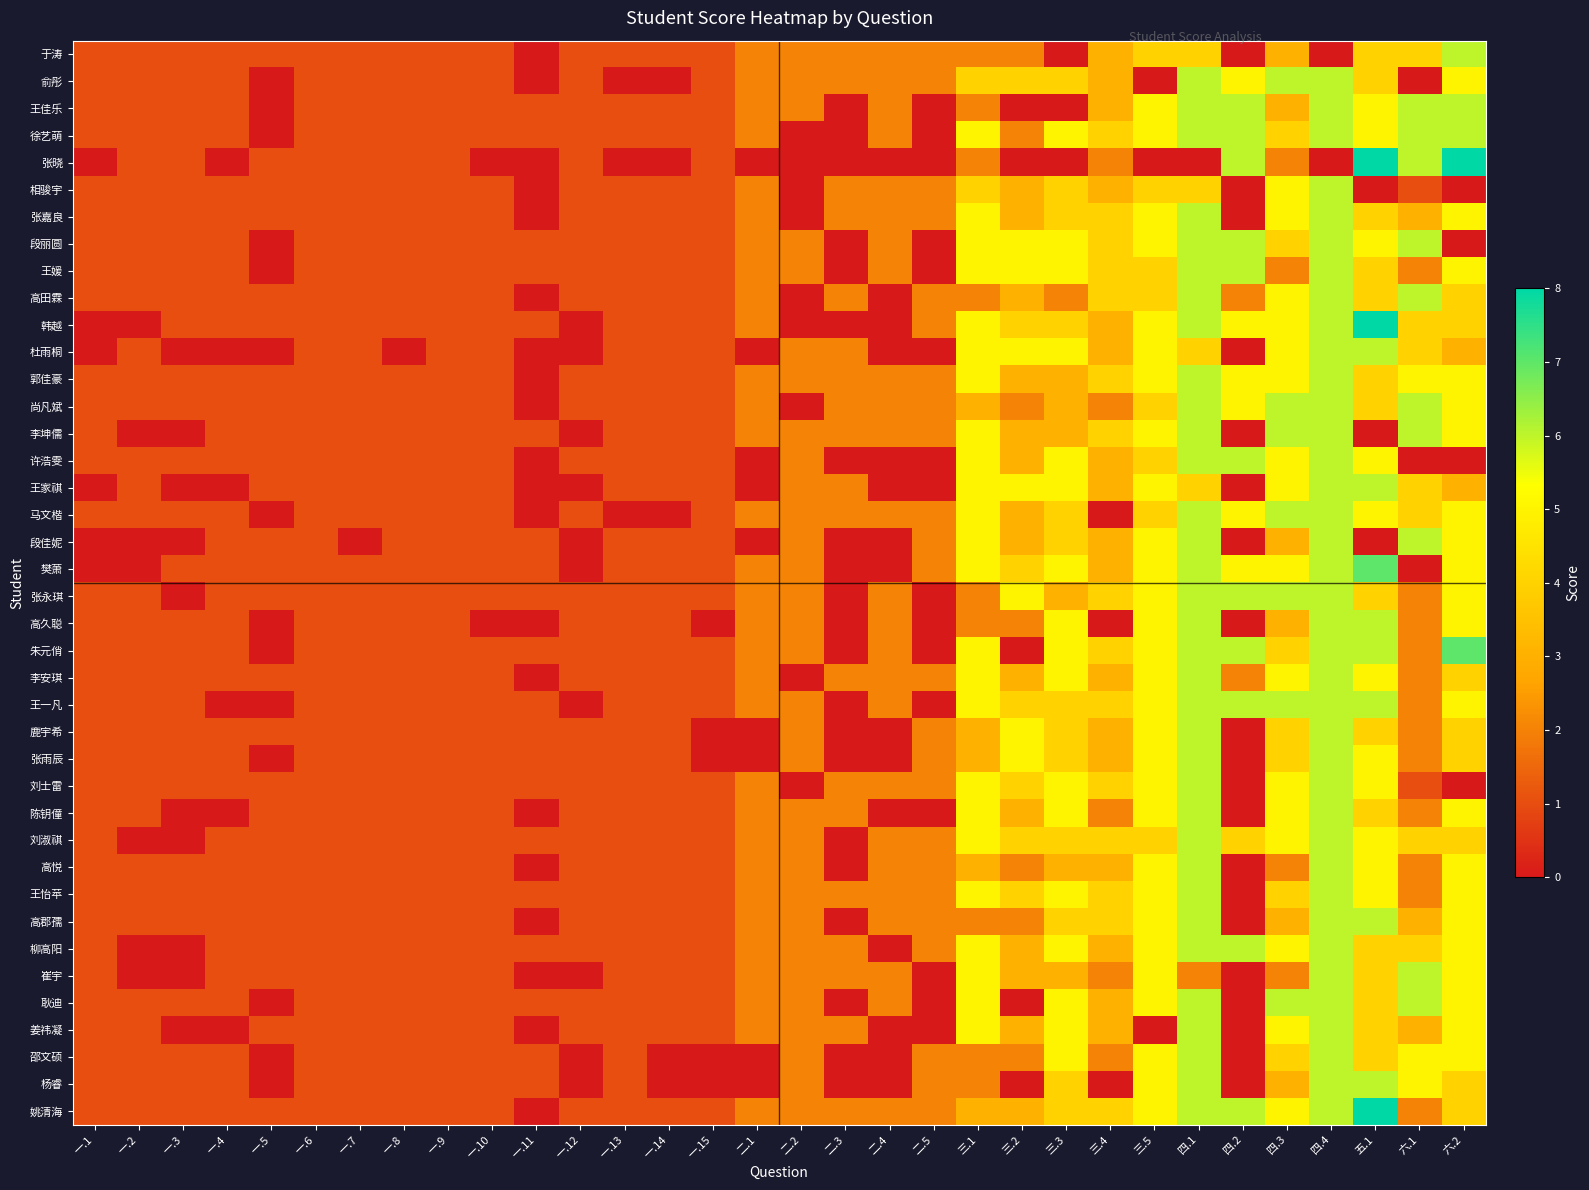

Reading left to right, transcribe all the data shown in this chart.

于涛: 一.1=1	一.2=1	一.3=1	一.4=1	一.5=1	一.6=1	一.7=1	一.8=1	一.9=1	一.10=1	一.11=0	一.12=1	一.13=1	一.14=1	一.15=1	二.1=2	二.2=2	二.3=2	二.4=2	二.5=2	三.1=2	三.2=2	三.3=0	三.4=3	三.5=4	四.1=4	四.2=0	四.3=3	四.4=0	五.1=4	六.1=4	六.2=6
俞彤: 一.1=1	一.2=1	一.3=1	一.4=1	一.5=0	一.6=1	一.7=1	一.8=1	一.9=1	一.10=1	一.11=0	一.12=1	一.13=0	一.14=0	一.15=1	二.1=2	二.2=2	二.3=2	二.4=2	二.5=2	三.1=4	三.2=4	三.3=4	三.4=3	三.5=0	四.1=6	四.2=5	四.3=6	四.4=6	五.1=4	六.1=0	六.2=5
王佳乐: 一.1=1	一.2=1	一.3=1	一.4=1	一.5=0	一.6=1	一.7=1	一.8=1	一.9=1	一.10=1	一.11=1	一.12=1	一.13=1	一.14=1	一.15=1	二.1=2	二.2=2	二.3=0	二.4=2	二.5=0	三.1=2	三.2=0	三.3=0	三.4=3	三.5=5	四.1=6	四.2=6	四.3=3	四.4=6	五.1=5	六.1=6	六.2=6
徐艺萌: 一.1=1	一.2=1	一.3=1	一.4=1	一.5=0	一.6=1	一.7=1	一.8=1	一.9=1	一.10=1	一.11=1	一.12=1	一.13=1	一.14=1	一.15=1	二.1=2	二.2=0	二.3=0	二.4=2	二.5=0	三.1=5	三.2=2	三.3=5	三.4=4	三.5=5	四.1=6	四.2=6	四.3=4	四.4=6	五.1=5	六.1=6	六.2=6
张晓: 一.1=0	一.2=1	一.3=1	一.4=0	一.5=1	一.6=1	一.7=1	一.8=1	一.9=1	一.10=0	一.11=0	一.12=1	一.13=0	一.14=0	一.15=1	二.1=0	二.2=0	二.3=0	二.4=0	二.5=0	三.1=2	三.2=0	三.3=0	三.4=2	三.5=0	四.1=0	四.2=6	四.3=2	四.4=0	五.1=8	六.1=6	六.2=8
相骏宇: 一.1=1	一.2=1	一.3=1	一.4=1	一.5=1	一.6=1	一.7=1	一.8=1	一.9=1	一.10=1	一.11=0	一.12=1	一.13=1	一.14=1	一.15=1	二.1=2	二.2=0	二.3=2	二.4=2	二.5=2	三.1=4	三.2=3	三.3=4	三.4=3	三.5=4	四.1=4	四.2=0	四.3=5	四.4=6	五.1=0	六.1=1	六.2=0
张嘉良: 一.1=1	一.2=1	一.3=1	一.4=1	一.5=1	一.6=1	一.7=1	一.8=1	一.9=1	一.10=1	一.11=0	一.12=1	一.13=1	一.14=1	一.15=1	二.1=2	二.2=0	二.3=2	二.4=2	二.5=2	三.1=5	三.2=3	三.3=4	三.4=4	三.5=5	四.1=6	四.2=0	四.3=5	四.4=6	五.1=4	六.1=3	六.2=5
段丽圆: 一.1=1	一.2=1	一.3=1	一.4=1	一.5=0	一.6=1	一.7=1	一.8=1	一.9=1	一.10=1	一.11=1	一.12=1	一.13=1	一.14=1	一.15=1	二.1=2	二.2=2	二.3=0	二.4=2	二.5=0	三.1=5	三.2=5	三.3=5	三.4=4	三.5=5	四.1=6	四.2=6	四.3=4	四.4=6	五.1=5	六.1=6	六.2=0
王媛: 一.1=1	一.2=1	一.3=1	一.4=1	一.5=0	一.6=1	一.7=1	一.8=1	一.9=1	一.10=1	一.11=1	一.12=1	一.13=1	一.14=1	一.15=1	二.1=2	二.2=2	二.3=0	二.4=2	二.5=0	三.1=5	三.2=5	三.3=5	三.4=4	三.5=4	四.1=6	四.2=6	四.3=2	四.4=6	五.1=4	六.1=2	六.2=5
高田霖: 一.1=1	一.2=1	一.3=1	一.4=1	一.5=1	一.6=1	一.7=1	一.8=1	一.9=1	一.10=1	一.11=0	一.12=1	一.13=1	一.14=1	一.15=1	二.1=2	二.2=0	二.3=2	二.4=0	二.5=2	三.1=2	三.2=3	三.3=2	三.4=4	三.5=4	四.1=6	四.2=2	四.3=5	四.4=6	五.1=4	六.1=6	六.2=4
韩越: 一.1=0	一.2=0	一.3=1	一.4=1	一.5=1	一.6=1	一.7=1	一.8=1	一.9=1	一.10=1	一.11=1	一.12=0	一.13=1	一.14=1	一.15=1	二.1=2	二.2=0	二.3=0	二.4=0	二.5=2	三.1=5	三.2=4	三.3=4	三.4=3	三.5=5	四.1=6	四.2=5	四.3=5	四.4=6	五.1=8	六.1=4	六.2=4
杜雨桐: 一.1=0	一.2=1	一.3=0	一.4=0	一.5=0	一.6=1	一.7=1	一.8=0	一.9=1	一.10=1	一.11=0	一.12=0	一.13=1	一.14=1	一.15=1	二.1=0	二.2=2	二.3=2	二.4=0	二.5=0	三.1=5	三.2=5	三.3=5	三.4=3	三.5=5	四.1=4	四.2=0	四.3=5	四.4=6	五.1=6	六.1=4	六.2=3
郭佳豪: 一.1=1	一.2=1	一.3=1	一.4=1	一.5=1	一.6=1	一.7=1	一.8=1	一.9=1	一.10=1	一.11=0	一.12=1	一.13=1	一.14=1	一.15=1	二.1=2	二.2=2	二.3=2	二.4=2	二.5=2	三.1=5	三.2=3	三.3=3	三.4=4	三.5=5	四.1=6	四.2=5	四.3=5	四.4=6	五.1=4	六.1=5	六.2=5
尚凡斌: 一.1=1	一.2=1	一.3=1	一.4=1	一.5=1	一.6=1	一.7=1	一.8=1	一.9=1	一.10=1	一.11=0	一.12=1	一.13=1	一.14=1	一.15=1	二.1=2	二.2=0	二.3=2	二.4=2	二.5=2	三.1=3	三.2=2	三.3=3	三.4=2	三.5=4	四.1=6	四.2=5	四.3=6	四.4=6	五.1=4	六.1=6	六.2=5
李坤儒: 一.1=1	一.2=0	一.3=0	一.4=1	一.5=1	一.6=1	一.7=1	一.8=1	一.9=1	一.10=1	一.11=1	一.12=0	一.13=1	一.14=1	一.15=1	二.1=2	二.2=2	二.3=2	二.4=2	二.5=2	三.1=5	三.2=3	三.3=3	三.4=4	三.5=5	四.1=6	四.2=0	四.3=6	四.4=6	五.1=0	六.1=6	六.2=5
许浩雯: 一.1=1	一.2=1	一.3=1	一.4=1	一.5=1	一.6=1	一.7=1	一.8=1	一.9=1	一.10=1	一.11=0	一.12=1	一.13=1	一.14=1	一.15=1	二.1=0	二.2=2	二.3=0	二.4=0	二.5=0	三.1=5	三.2=3	三.3=5	三.4=3	三.5=4	四.1=6	四.2=6	四.3=5	四.4=6	五.1=5	六.1=0	六.2=0
王家祺: 一.1=0	一.2=1	一.3=0	一.4=0	一.5=1	一.6=1	一.7=1	一.8=1	一.9=1	一.10=1	一.11=0	一.12=0	一.13=1	一.14=1	一.15=1	二.1=0	二.2=2	二.3=2	二.4=0	二.5=0	三.1=5	三.2=5	三.3=5	三.4=3	三.5=5	四.1=4	四.2=0	四.3=5	四.4=6	五.1=6	六.1=4	六.2=3
马文楷: 一.1=1	一.2=1	一.3=1	一.4=1	一.5=0	一.6=1	一.7=1	一.8=1	一.9=1	一.10=1	一.11=0	一.12=1	一.13=0	一.14=0	一.15=1	二.1=2	二.2=2	二.3=2	二.4=2	二.5=2	三.1=5	三.2=3	三.3=4	三.4=0	三.5=4	四.1=6	四.2=5	四.3=6	四.4=6	五.1=5	六.1=4	六.2=5
段佳妮: 一.1=0	一.2=0	一.3=0	一.4=1	一.5=1	一.6=1	一.7=0	一.8=1	一.9=1	一.10=1	一.11=1	一.12=0	一.13=1	一.14=1	一.15=1	二.1=0	二.2=2	二.3=0	二.4=0	二.5=2	三.1=5	三.2=3	三.3=4	三.4=3	三.5=5	四.1=6	四.2=0	四.3=3	四.4=6	五.1=0	六.1=6	六.2=5
樊萧: 一.1=0	一.2=0	一.3=1	一.4=1	一.5=1	一.6=1	一.7=1	一.8=1	一.9=1	一.10=1	一.11=1	一.12=0	一.13=1	一.14=1	一.15=1	二.1=2	二.2=2	二.3=0	二.4=0	二.5=2	三.1=5	三.2=4	三.3=5	三.4=3	三.5=5	四.1=6	四.2=5	四.3=5	四.4=6	五.1=7	六.1=0	六.2=5
张永琪: 一.1=1	一.2=1	一.3=0	一.4=1	一.5=1	一.6=1	一.7=1	一.8=1	一.9=1	一.10=1	一.11=1	一.12=1	一.13=1	一.14=1	一.15=1	二.1=2	二.2=2	二.3=0	二.4=2	二.5=0	三.1=2	三.2=5	三.3=3	三.4=4	三.5=5	四.1=6	四.2=6	四.3=6	四.4=6	五.1=4	六.1=2	六.2=5
高久聪: 一.1=1	一.2=1	一.3=1	一.4=1	一.5=0	一.6=1	一.7=1	一.8=1	一.9=1	一.10=0	一.11=0	一.12=1	一.13=1	一.14=1	一.15=0	二.1=2	二.2=2	二.3=0	二.4=2	二.5=0	三.1=2	三.2=2	三.3=5	三.4=0	三.5=5	四.1=6	四.2=0	四.3=3	四.4=6	五.1=6	六.1=2	六.2=5
朱元俏: 一.1=1	一.2=1	一.3=1	一.4=1	一.5=0	一.6=1	一.7=1	一.8=1	一.9=1	一.10=1	一.11=1	一.12=1	一.13=1	一.14=1	一.15=1	二.1=2	二.2=2	二.3=0	二.4=2	二.5=0	三.1=5	三.2=0	三.3=5	三.4=4	三.5=5	四.1=6	四.2=6	四.3=4	四.4=6	五.1=6	六.1=2	六.2=7
李安琪: 一.1=1	一.2=1	一.3=1	一.4=1	一.5=1	一.6=1	一.7=1	一.8=1	一.9=1	一.10=1	一.11=0	一.12=1	一.13=1	一.14=1	一.15=1	二.1=2	二.2=0	二.3=2	二.4=2	二.5=2	三.1=5	三.2=3	三.3=5	三.4=3	三.5=5	四.1=6	四.2=2	四.3=5	四.4=6	五.1=5	六.1=2	六.2=4
王一凡: 一.1=1	一.2=1	一.3=1	一.4=0	一.5=0	一.6=1	一.7=1	一.8=1	一.9=1	一.10=1	一.11=1	一.12=0	一.13=1	一.14=1	一.15=1	二.1=2	二.2=2	二.3=0	二.4=2	二.5=0	三.1=5	三.2=4	三.3=4	三.4=4	三.5=5	四.1=6	四.2=6	四.3=6	四.4=6	五.1=6	六.1=2	六.2=5
鹿宇希: 一.1=1	一.2=1	一.3=1	一.4=1	一.5=1	一.6=1	一.7=1	一.8=1	一.9=1	一.10=1	一.11=1	一.12=1	一.13=1	一.14=1	一.15=0	二.1=0	二.2=2	二.3=0	二.4=0	二.5=2	三.1=3	三.2=5	三.3=4	三.4=3	三.5=5	四.1=6	四.2=0	四.3=4	四.4=6	五.1=4	六.1=2	六.2=4
张雨辰: 一.1=1	一.2=1	一.3=1	一.4=1	一.5=0	一.6=1	一.7=1	一.8=1	一.9=1	一.10=1	一.11=1	一.12=1	一.13=1	一.14=1	一.15=0	二.1=0	二.2=2	二.3=0	二.4=0	二.5=2	三.1=3	三.2=5	三.3=4	三.4=3	三.5=5	四.1=6	四.2=0	四.3=4	四.4=6	五.1=5	六.1=2	六.2=4
刘士雷: 一.1=1	一.2=1	一.3=1	一.4=1	一.5=1	一.6=1	一.7=1	一.8=1	一.9=1	一.10=1	一.11=1	一.12=1	一.13=1	一.14=1	一.15=1	二.1=2	二.2=0	二.3=2	二.4=2	二.5=2	三.1=5	三.2=4	三.3=5	三.4=4	三.5=5	四.1=6	四.2=0	四.3=5	四.4=6	五.1=5	六.1=1	六.2=0
陈钥僮: 一.1=1	一.2=1	一.3=0	一.4=0	一.5=1	一.6=1	一.7=1	一.8=1	一.9=1	一.10=1	一.11=0	一.12=1	一.13=1	一.14=1	一.15=1	二.1=2	二.2=2	二.3=2	二.4=0	二.5=0	三.1=5	三.2=3	三.3=5	三.4=2	三.5=5	四.1=6	四.2=0	四.3=5	四.4=6	五.1=4	六.1=2	六.2=5
刘淑祺: 一.1=1	一.2=0	一.3=0	一.4=1	一.5=1	一.6=1	一.7=1	一.8=1	一.9=1	一.10=1	一.11=1	一.12=1	一.13=1	一.14=1	一.15=1	二.1=2	二.2=2	二.3=0	二.4=2	二.5=2	三.1=5	三.2=4	三.3=4	三.4=4	三.5=4	四.1=6	四.2=4	四.3=5	四.4=6	五.1=5	六.1=4	六.2=4
高悦: 一.1=1	一.2=1	一.3=1	一.4=1	一.5=1	一.6=1	一.7=1	一.8=1	一.9=1	一.10=1	一.11=0	一.12=1	一.13=1	一.14=1	一.15=1	二.1=2	二.2=2	二.3=0	二.4=2	二.5=2	三.1=3	三.2=2	三.3=3	三.4=3	三.5=5	四.1=6	四.2=0	四.3=2	四.4=6	五.1=5	六.1=2	六.2=5
王怡苹: 一.1=1	一.2=1	一.3=1	一.4=1	一.5=1	一.6=1	一.7=1	一.8=1	一.9=1	一.10=1	一.11=1	一.12=1	一.13=1	一.14=1	一.15=1	二.1=2	二.2=2	二.3=2	二.4=2	二.5=2	三.1=5	三.2=4	三.3=5	三.4=4	三.5=5	四.1=6	四.2=0	四.3=4	四.4=6	五.1=5	六.1=2	六.2=5
高郡孺: 一.1=1	一.2=1	一.3=1	一.4=1	一.5=1	一.6=1	一.7=1	一.8=1	一.9=1	一.10=1	一.11=0	一.12=1	一.13=1	一.14=1	一.15=1	二.1=2	二.2=2	二.3=0	二.4=2	二.5=2	三.1=2	三.2=2	三.3=4	三.4=4	三.5=5	四.1=6	四.2=0	四.3=3	四.4=6	五.1=6	六.1=3	六.2=5
柳高阳: 一.1=1	一.2=0	一.3=0	一.4=1	一.5=1	一.6=1	一.7=1	一.8=1	一.9=1	一.10=1	一.11=1	一.12=1	一.13=1	一.14=1	一.15=1	二.1=2	二.2=2	二.3=2	二.4=0	二.5=2	三.1=5	三.2=3	三.3=5	三.4=3	三.5=5	四.1=6	四.2=6	四.3=5	四.4=6	五.1=4	六.1=4	六.2=5
崔宇: 一.1=1	一.2=0	一.3=0	一.4=1	一.5=1	一.6=1	一.7=1	一.8=1	一.9=1	一.10=1	一.11=0	一.12=0	一.13=1	一.14=1	一.15=1	二.1=2	二.2=2	二.3=2	二.4=2	二.5=0	三.1=5	三.2=3	三.3=3	三.4=2	三.5=5	四.1=2	四.2=0	四.3=2	四.4=6	五.1=4	六.1=6	六.2=5
耿迪: 一.1=1	一.2=1	一.3=1	一.4=1	一.5=0	一.6=1	一.7=1	一.8=1	一.9=1	一.10=1	一.11=1	一.12=1	一.13=1	一.14=1	一.15=1	二.1=2	二.2=2	二.3=0	二.4=2	二.5=0	三.1=5	三.2=0	三.3=5	三.4=3	三.5=5	四.1=6	四.2=0	四.3=6	四.4=6	五.1=4	六.1=6	六.2=5
姜祎凝: 一.1=1	一.2=1	一.3=0	一.4=0	一.5=1	一.6=1	一.7=1	一.8=1	一.9=1	一.10=1	一.11=0	一.12=1	一.13=1	一.14=1	一.15=1	二.1=2	二.2=2	二.3=2	二.4=0	二.5=0	三.1=5	三.2=3	三.3=5	三.4=3	三.5=0	四.1=6	四.2=0	四.3=5	四.4=6	五.1=4	六.1=3	六.2=5
邵文硕: 一.1=1	一.2=1	一.3=1	一.4=1	一.5=0	一.6=1	一.7=1	一.8=1	一.9=1	一.10=1	一.11=1	一.12=0	一.13=1	一.14=0	一.15=0	二.1=0	二.2=2	二.3=0	二.4=0	二.5=2	三.1=2	三.2=2	三.3=5	三.4=2	三.5=5	四.1=6	四.2=0	四.3=4	四.4=6	五.1=4	六.1=5	六.2=5
杨睿: 一.1=1	一.2=1	一.3=1	一.4=1	一.5=0	一.6=1	一.7=1	一.8=1	一.9=1	一.10=1	一.11=1	一.12=0	一.13=1	一.14=0	一.15=0	二.1=0	二.2=2	二.3=0	二.4=0	二.5=2	三.1=2	三.2=0	三.3=4	三.4=0	三.5=5	四.1=6	四.2=0	四.3=3	四.4=6	五.1=6	六.1=5	六.2=4
姚清海: 一.1=1	一.2=1	一.3=1	一.4=1	一.5=1	一.6=1	一.7=1	一.8=1	一.9=1	一.10=1	一.11=0	一.12=1	一.13=1	一.14=1	一.15=1	二.1=2	二.2=2	二.3=2	二.4=2	二.5=2	三.1=3	三.2=3	三.3=4	三.4=4	三.5=5	四.1=6	四.2=6	四.3=5	四.4=6	五.1=8	六.1=2	六.2=4